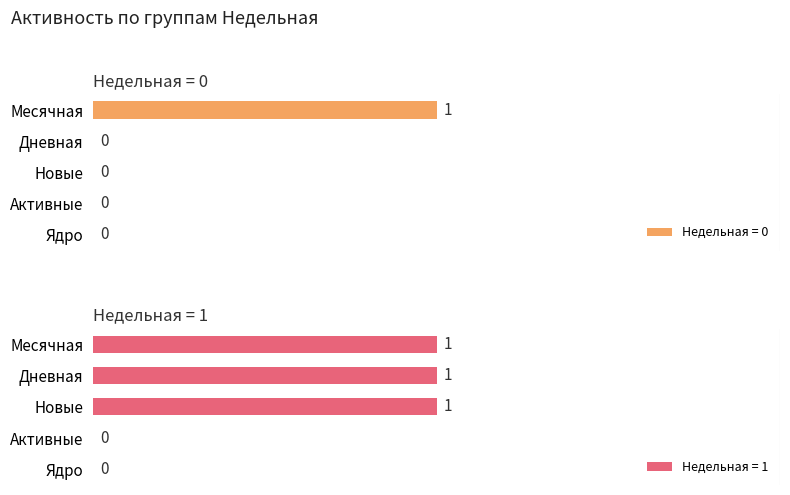

Are the bars grouped side by side (vs. stacked)?

Yes